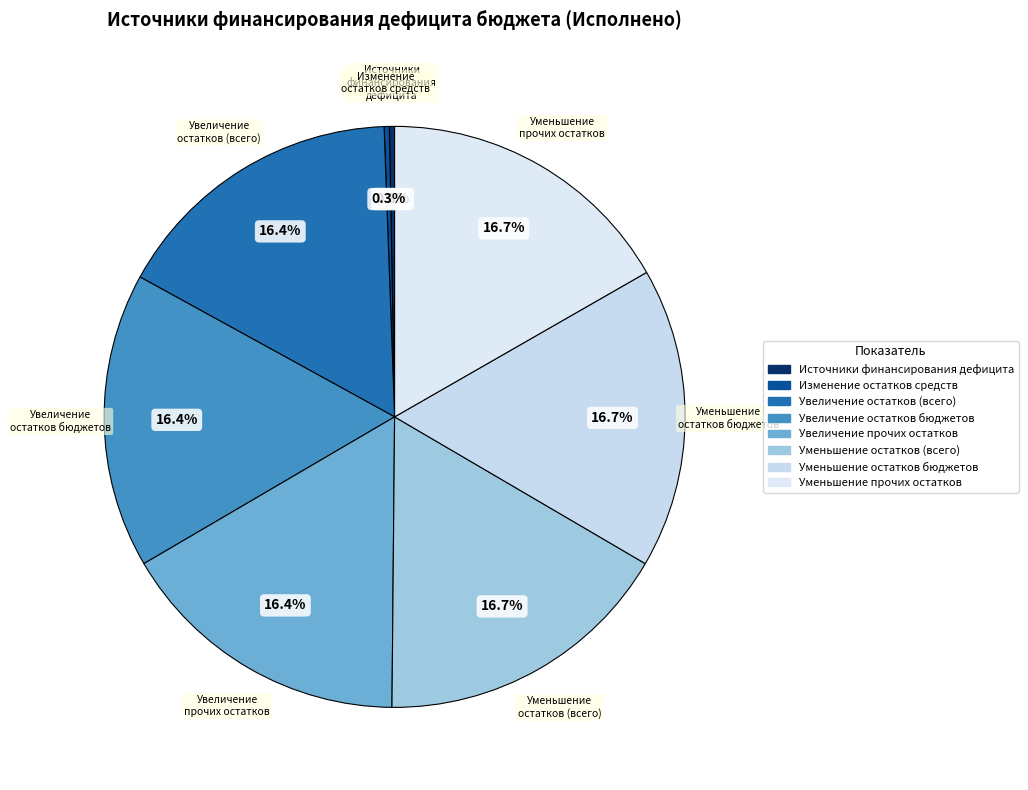

Between Увеличение остатков (всего) and Изменение остатков средств, which is larger?

Увеличение остатков (всего)